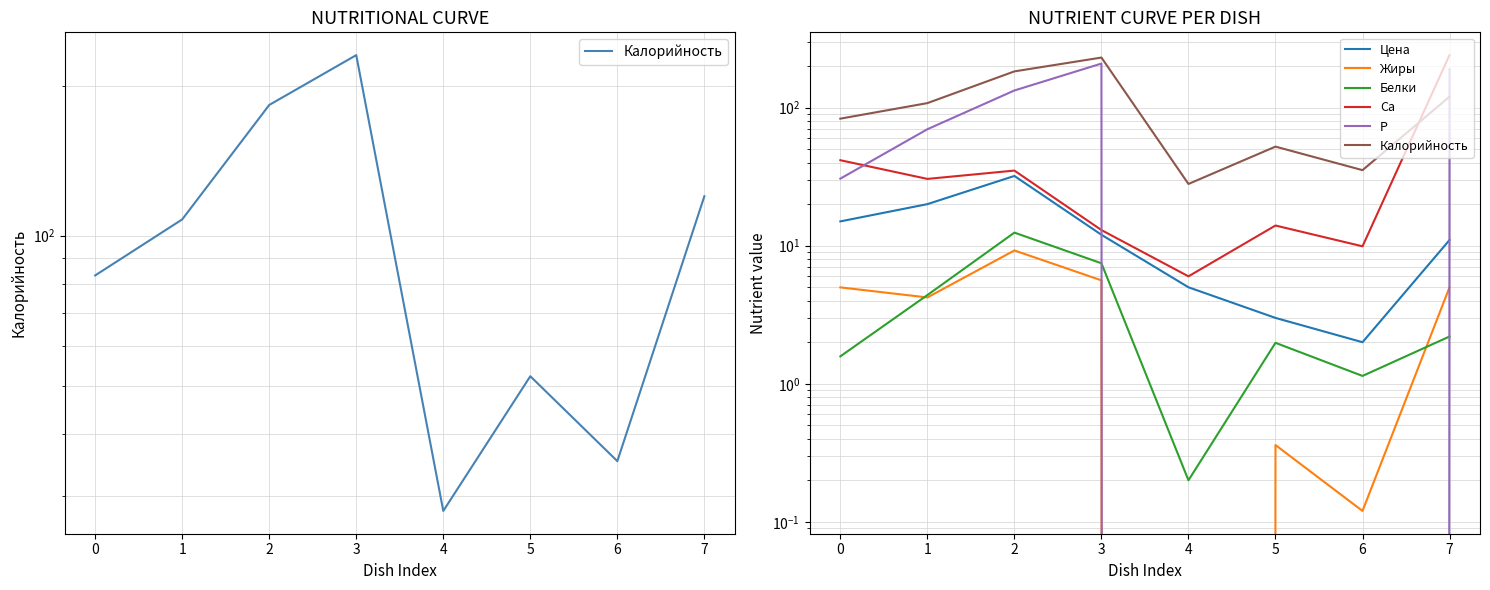

Reading left to right, transcribe all the data shown in this chart.

Калорийность: 83.2	107.8	183.0	230.4	28.0	52.2	35.2	120.0
Цена: 15.0	20.0	32.0	12.0	5.0	3.0	2.0	11.0
Жиры: 5.0	4.2	9.2	5.6	0.0	0.4	0.1	5.0
Белки: 1.6	4.4	12.4	7.5	0.2	2.0	1.1	2.2
Са: 41.6	30.5	35.0	13.0	6.0	14.0	9.9	240.0
Р: 30.6	69.7	133.1	208.5	0.0	0.0	0.0	190.0